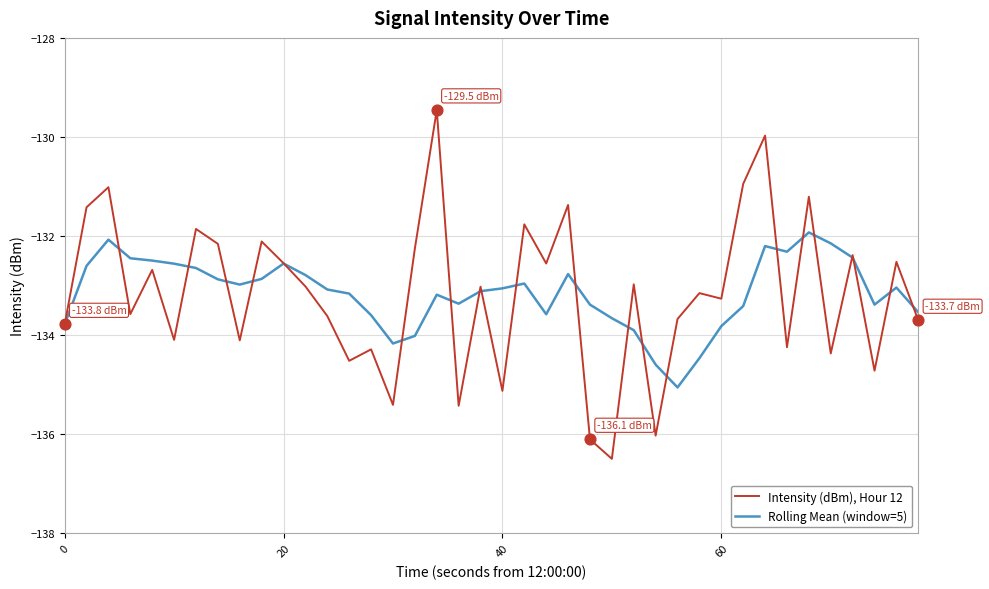

What is the minimum value shown in the chart?

-136.5